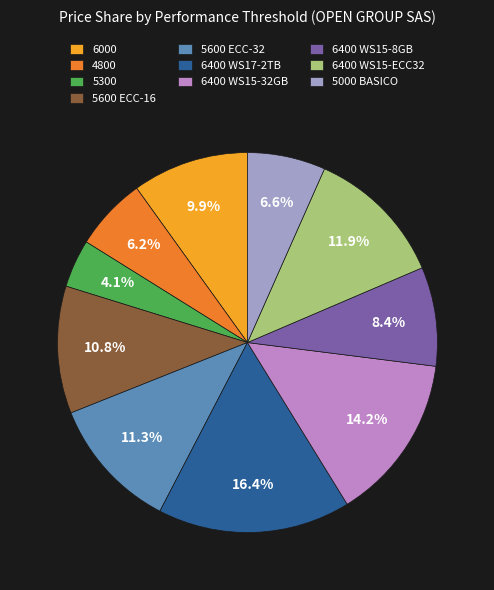

Is there any slice that represents more than half of the pie?

No